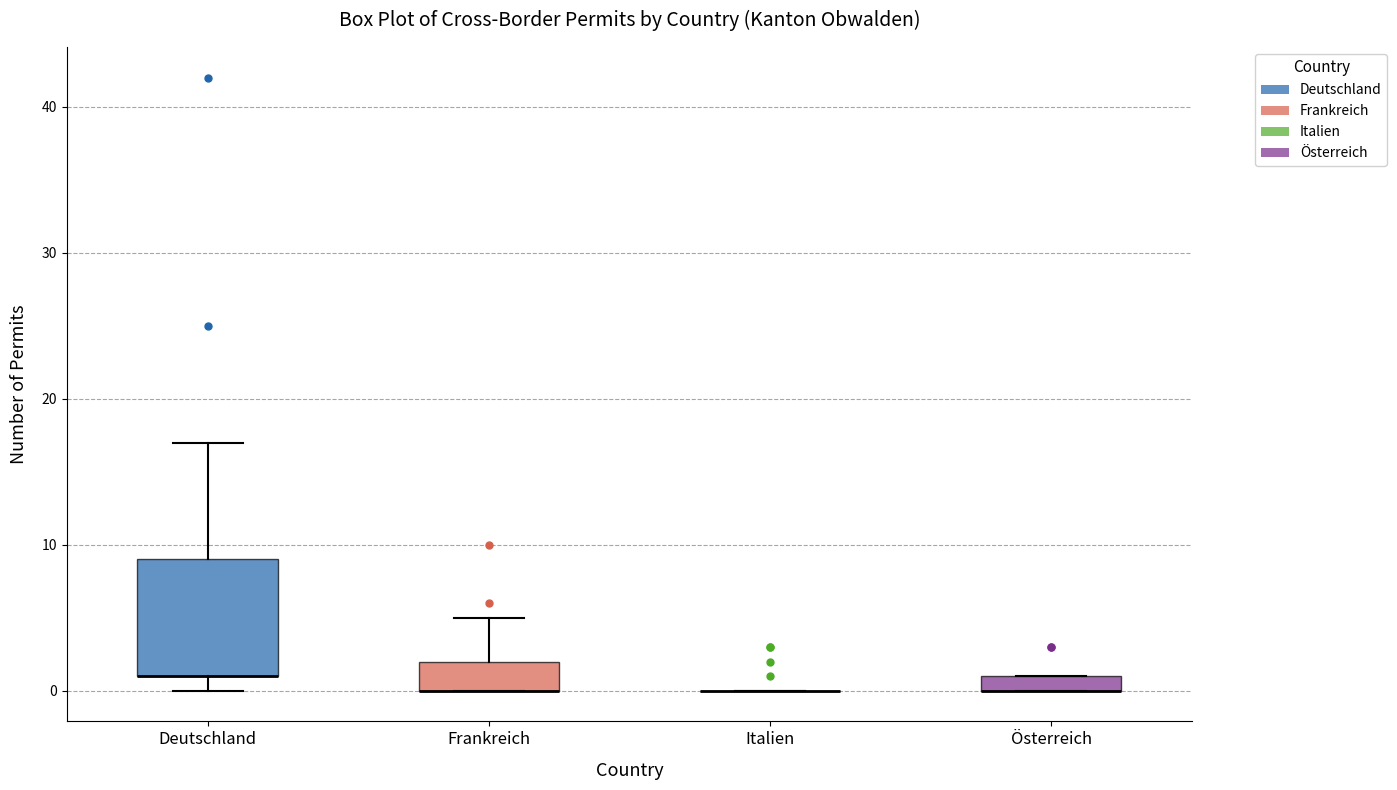

Where is the lower edge of the box for Deutschland on the y-axis? The values are not printed on the chart, so give them approximately, as read against the axis.

1